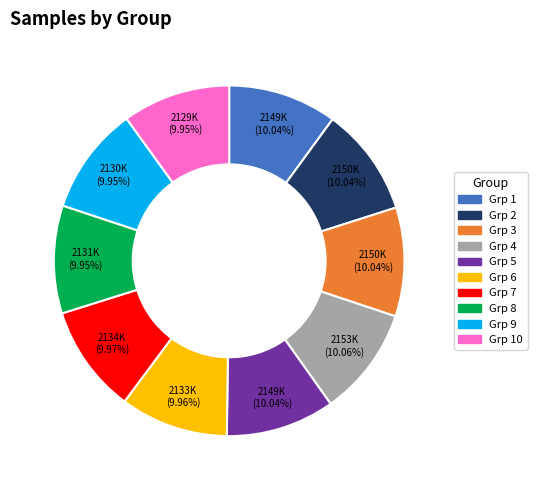

Does Grp 8 account for over 50% of the chart?

No